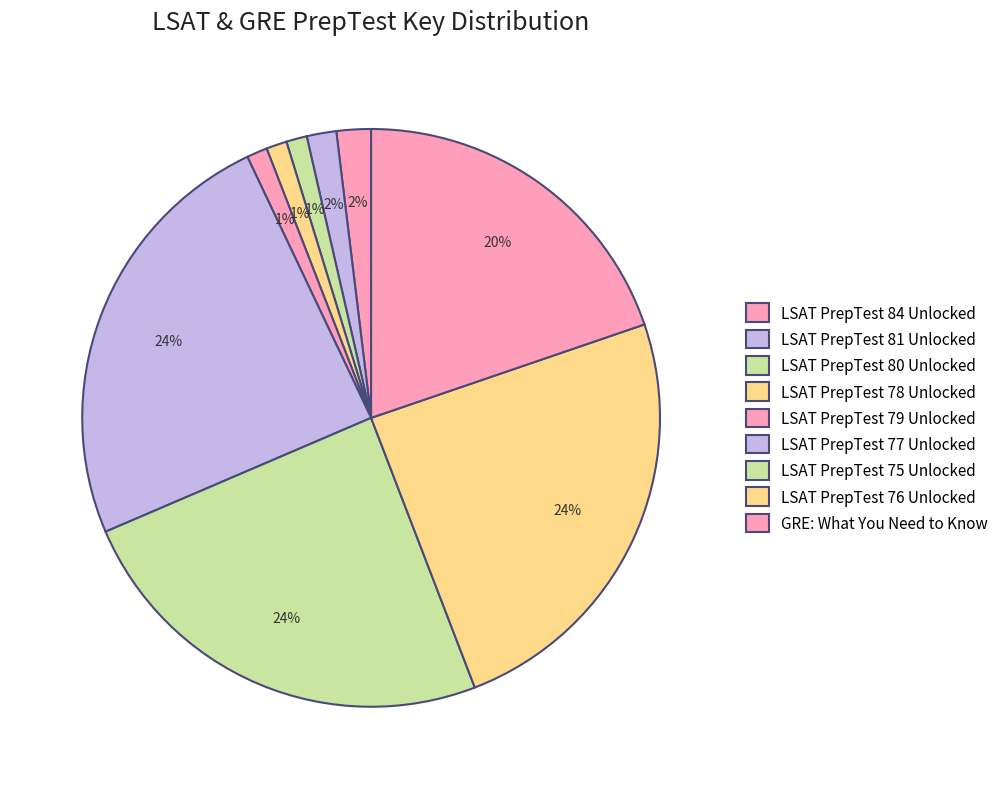

The LSAT PrepTest 80 Unlocked slice represents 1% of the pie. True or false?

True